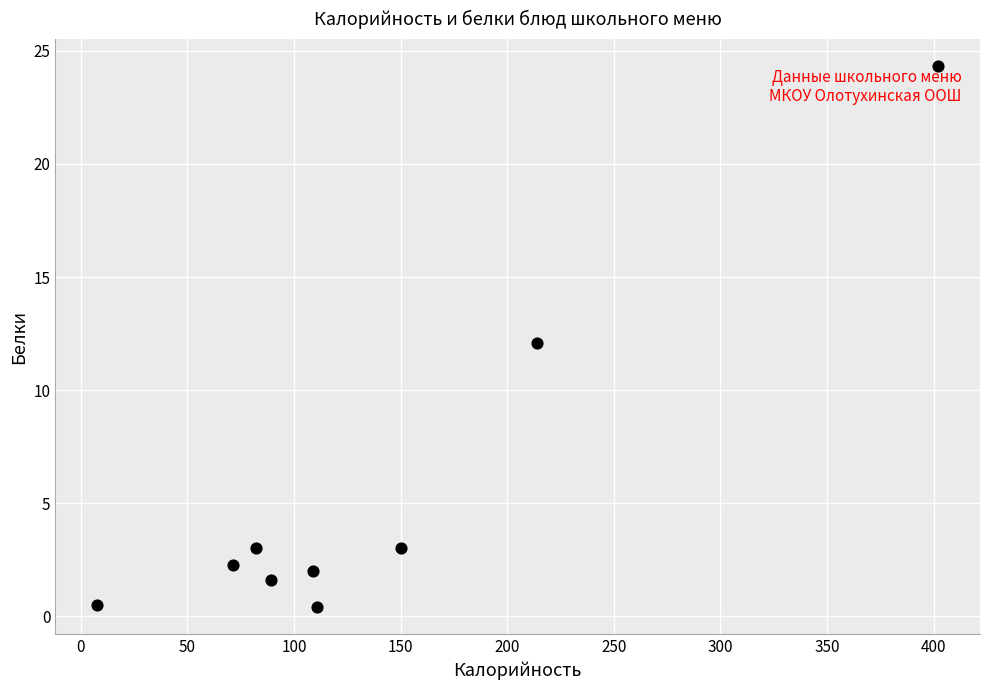

What is the average Y value?

5.5